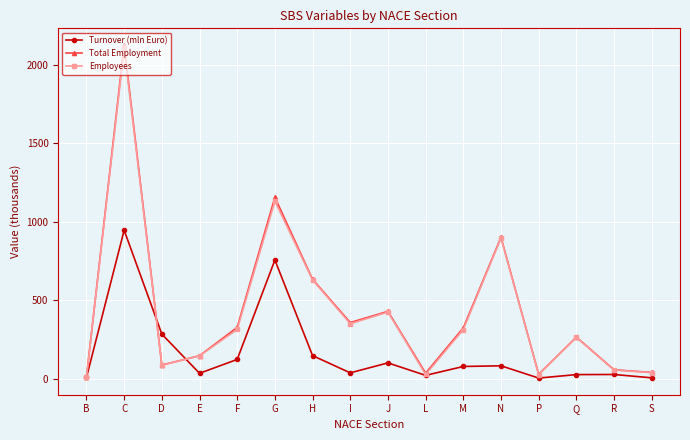

What is the difference between the highest and lowest values at M?

246.1